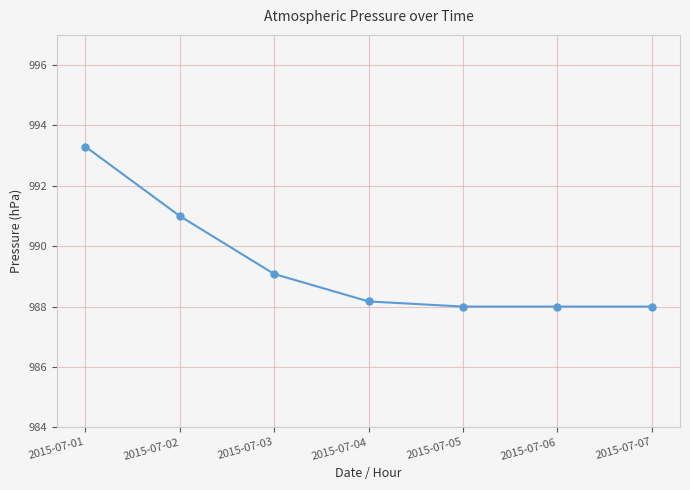

True or false: there are more than 2 points higher than both neighbors.

False